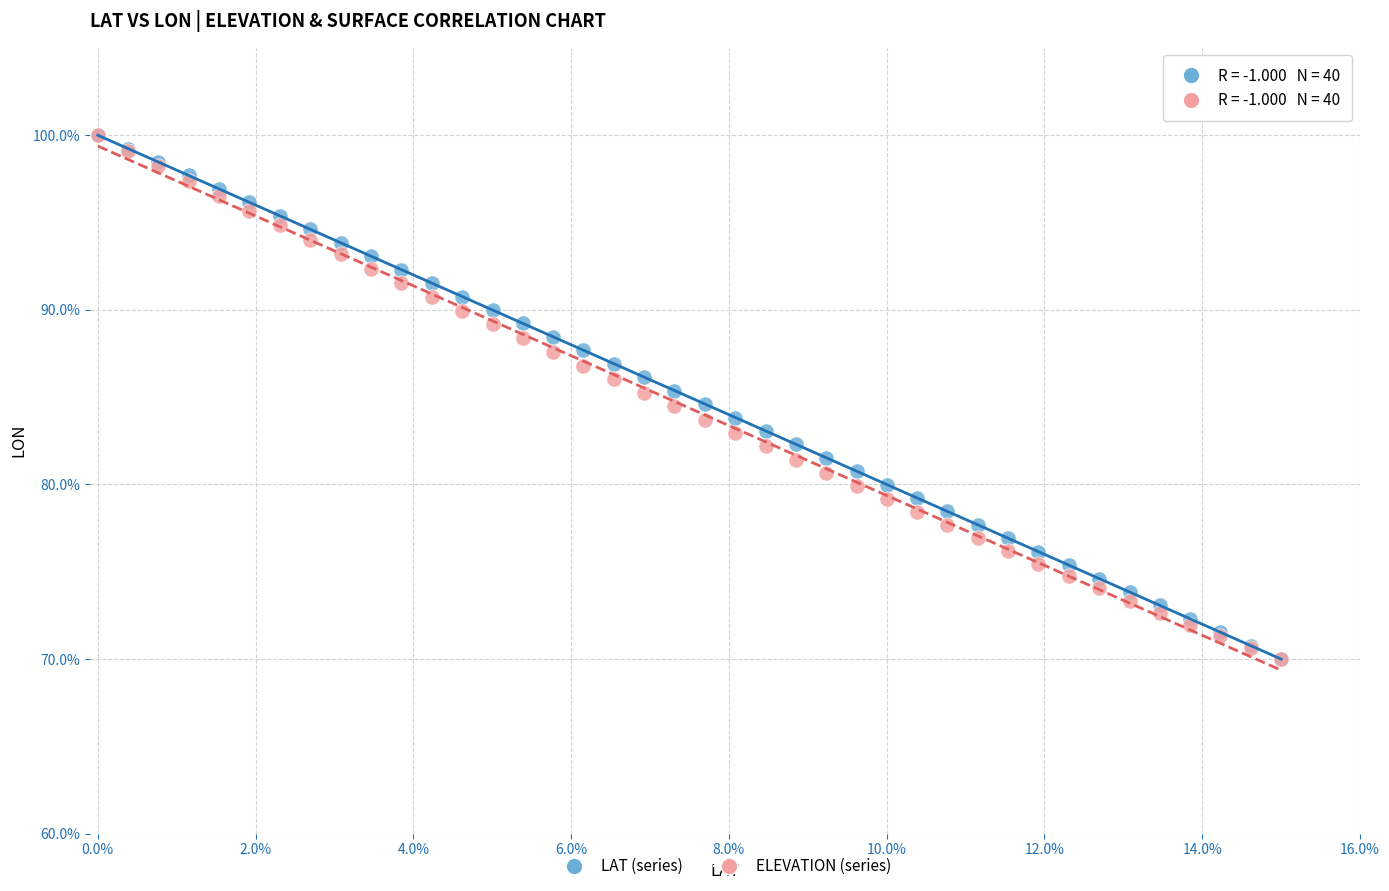

What are all the series names shown in the legend?

LAT (series), ELEVATION (series)